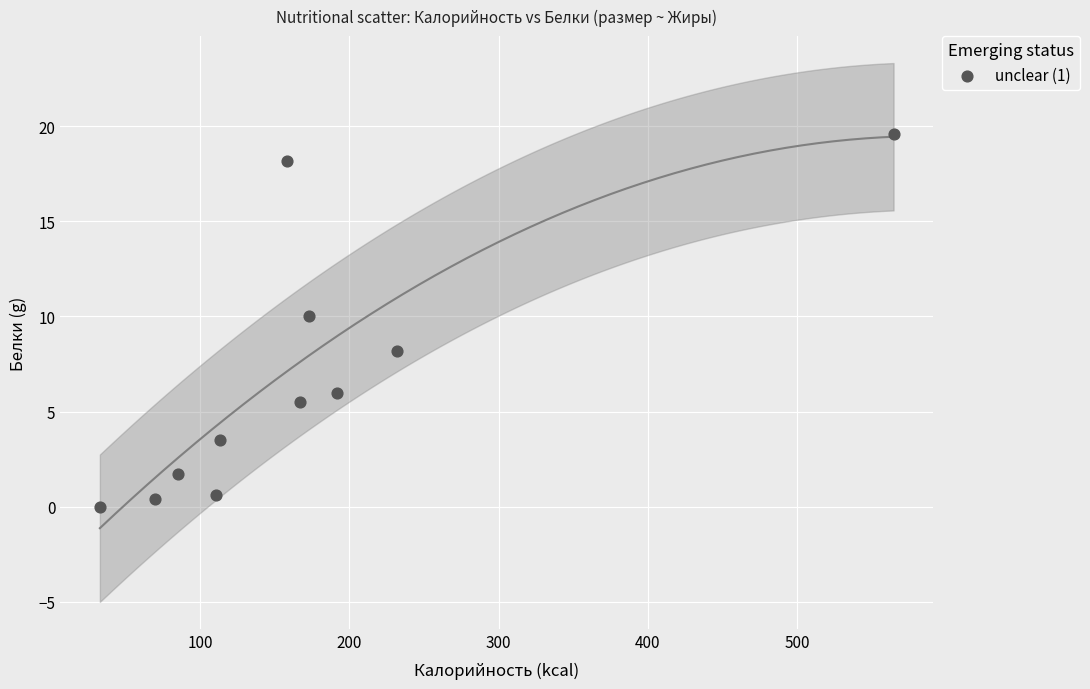

What is the range of X values (max minus min)?

531.5